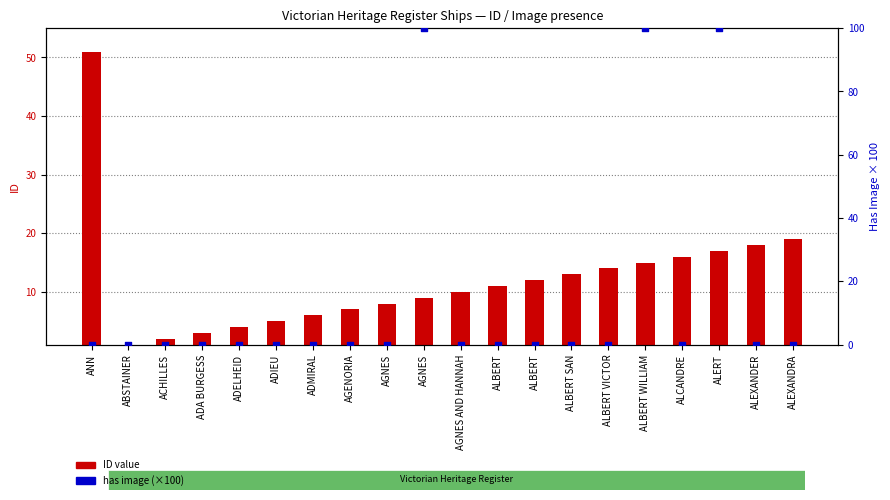

Which series contains the highest Y value?

has image (×100)